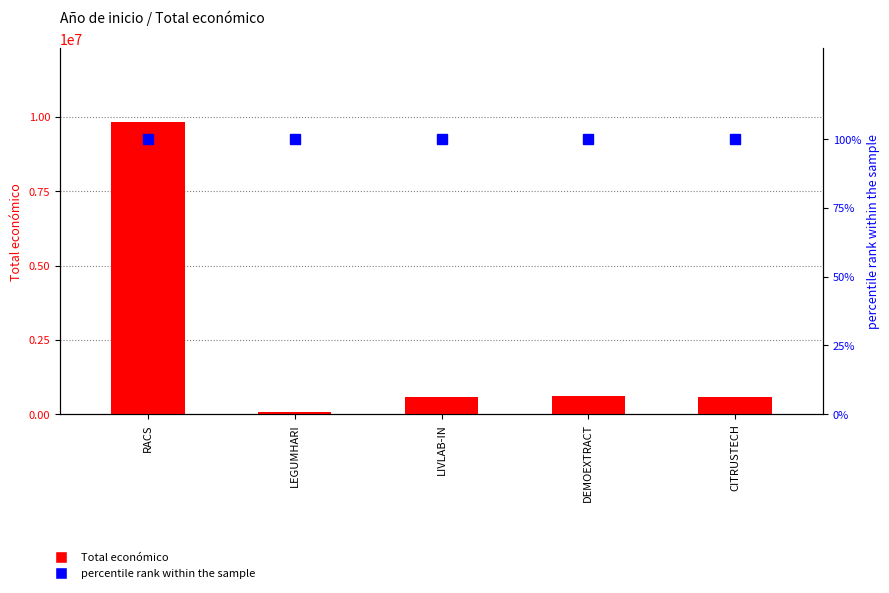

Which series has the widest spread of values?

Total económico